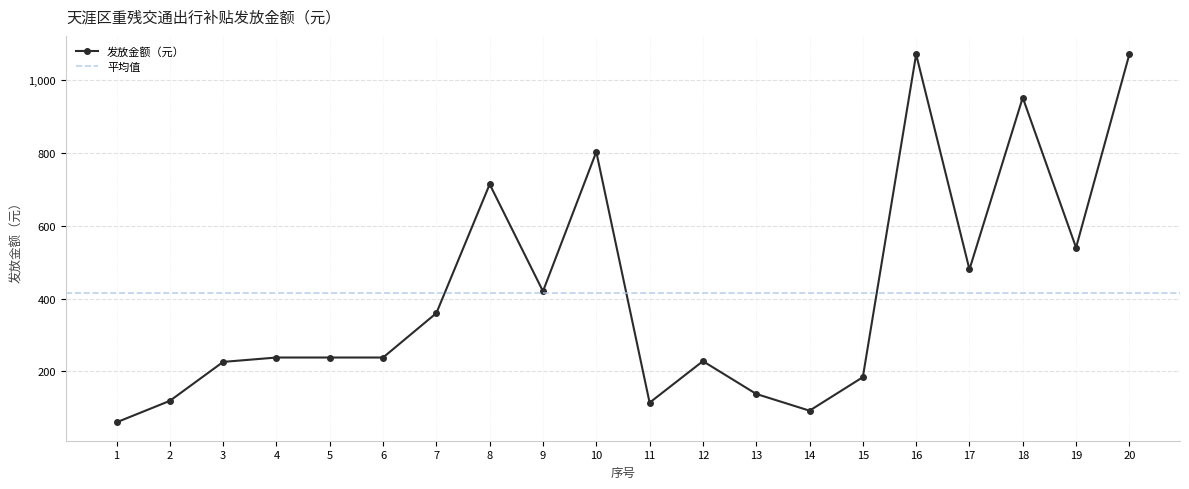

True or false: the data shows 123 at 14.

False